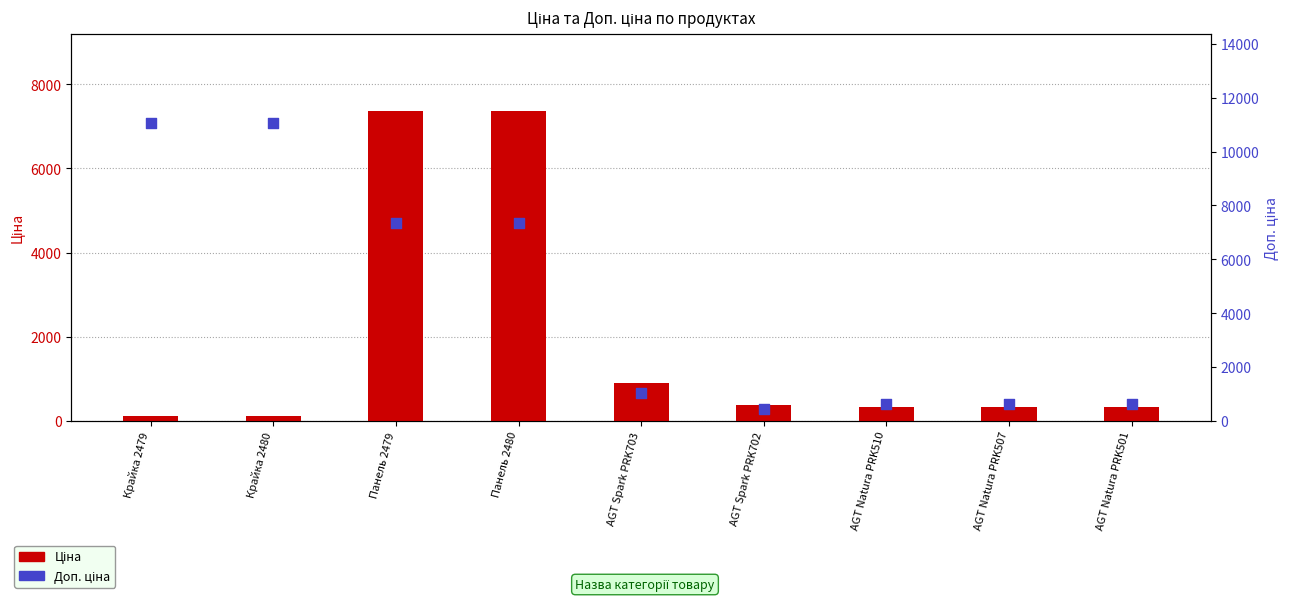

What is the total value across all series at Панель 2480?

14720.4